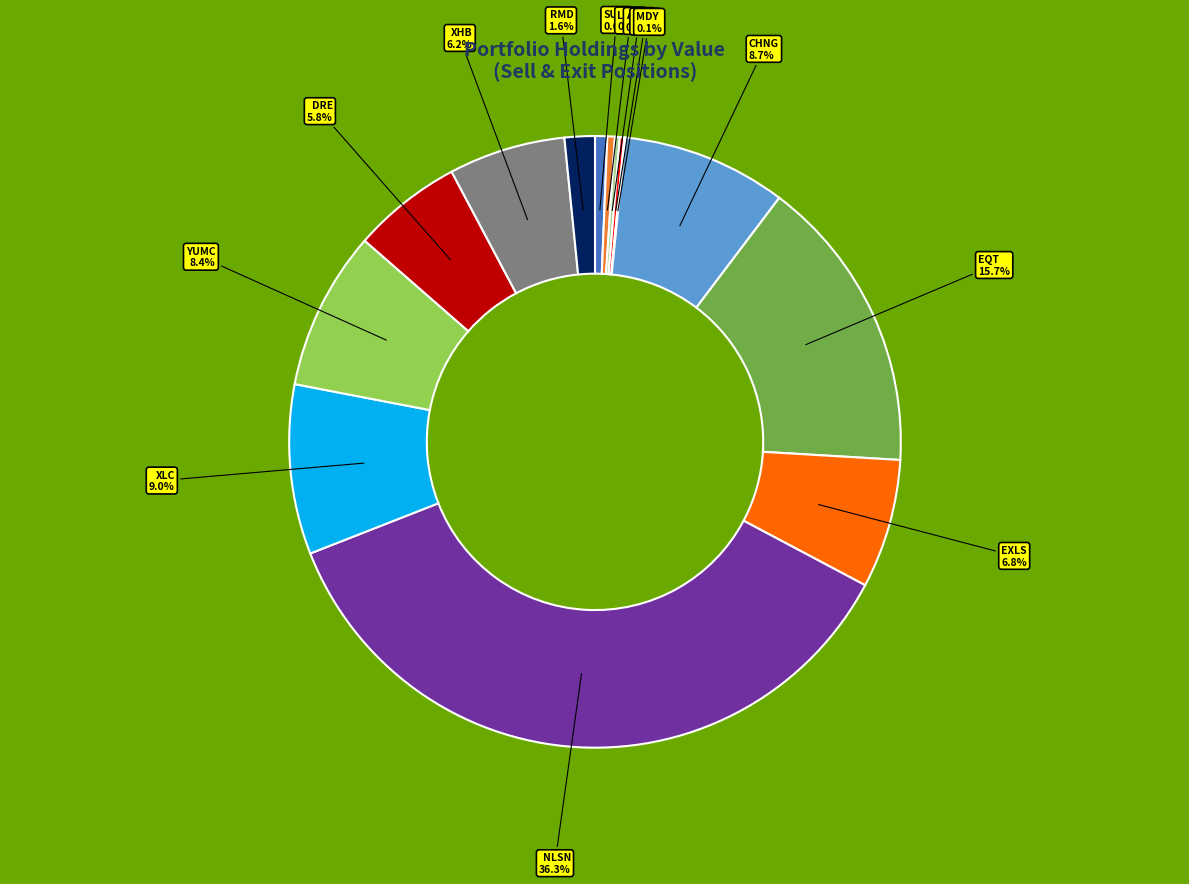

Does any single category account for the majority?

No